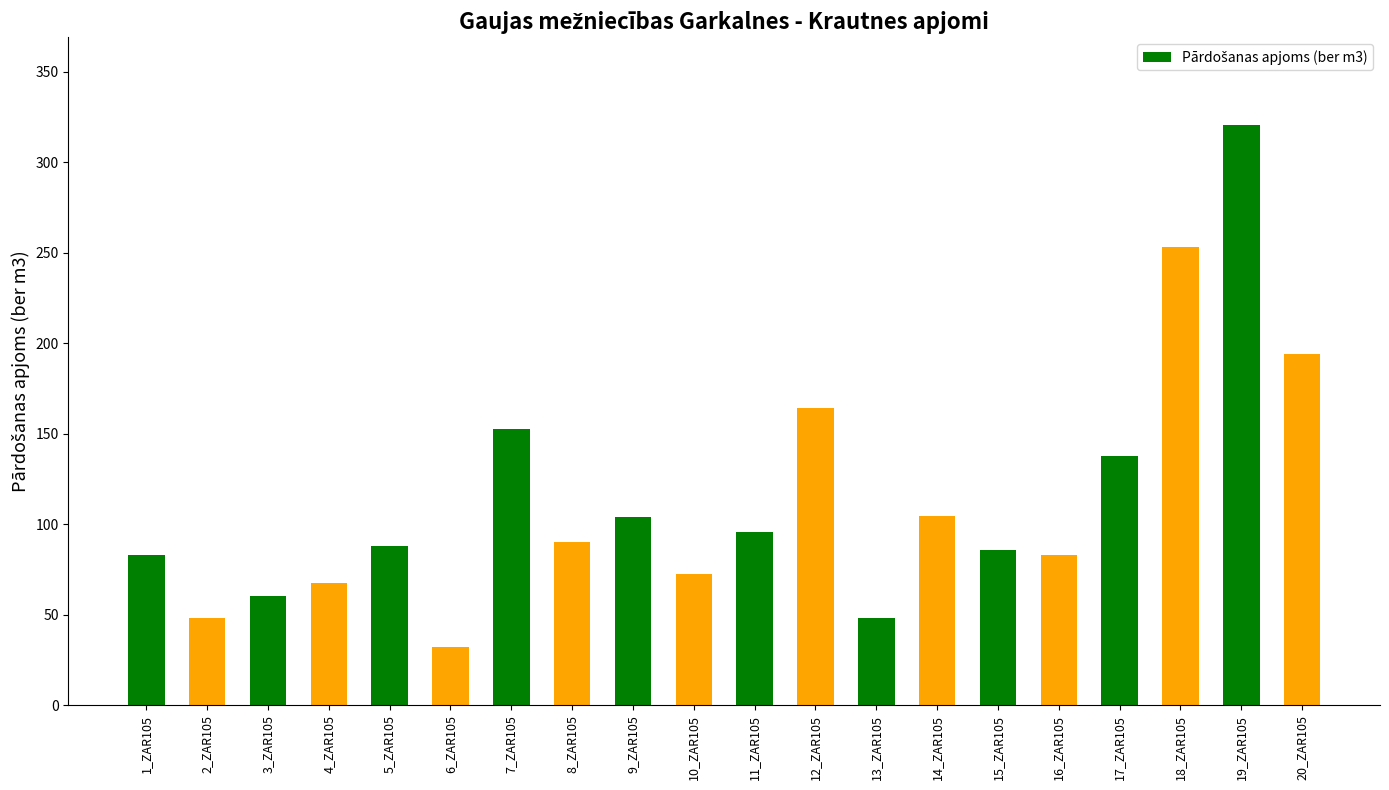

The value at 10_ZAR105 is 72.6. True or false?

True